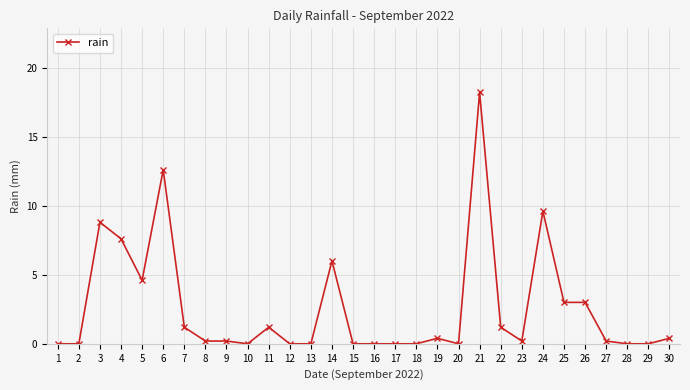

Reading left to right, transcribe all the data shown in this chart.

1=0.0	2=0.0	3=8.8	4=7.6	5=4.6	6=12.6	7=1.2	8=0.2	9=0.2	10=0.0	11=1.2	12=0.0	13=0.0	14=6.0	15=0.0	16=0.0	17=0.0	18=0.0	19=0.4	20=0.0	21=18.2	22=1.2	23=0.2	24=9.6	25=3.0	26=3.0	27=0.2	28=0.0	29=0.0	30=0.4